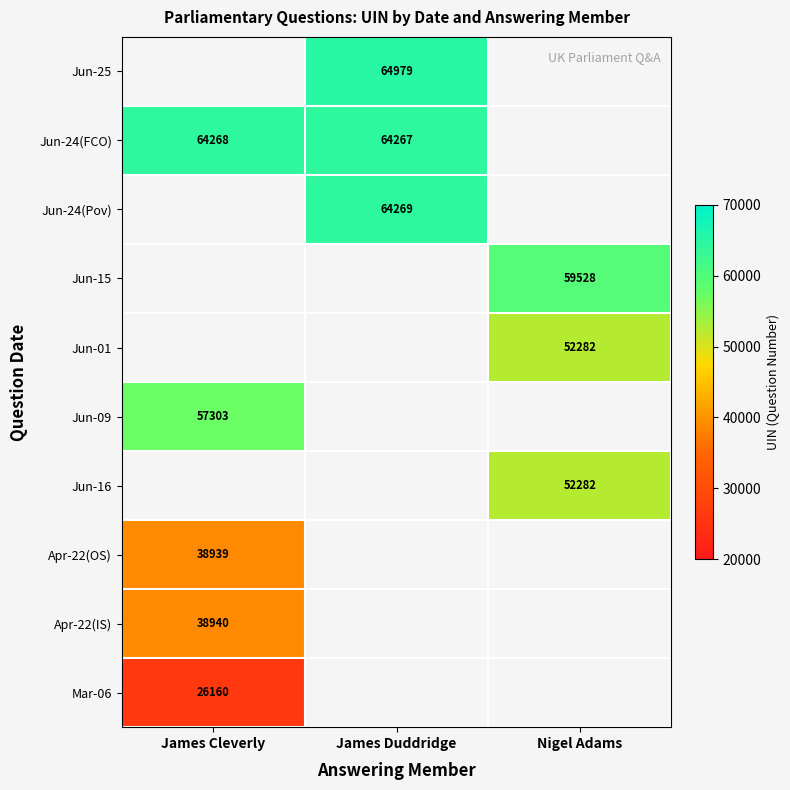

The Mar-06 series shows 8907.2 at James Cleverly. True or false?

False